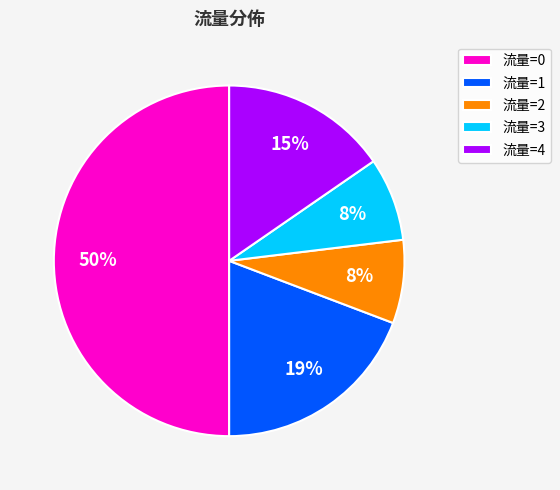

Is the sum of 流量=4 and 流量=1 greater than half?

No